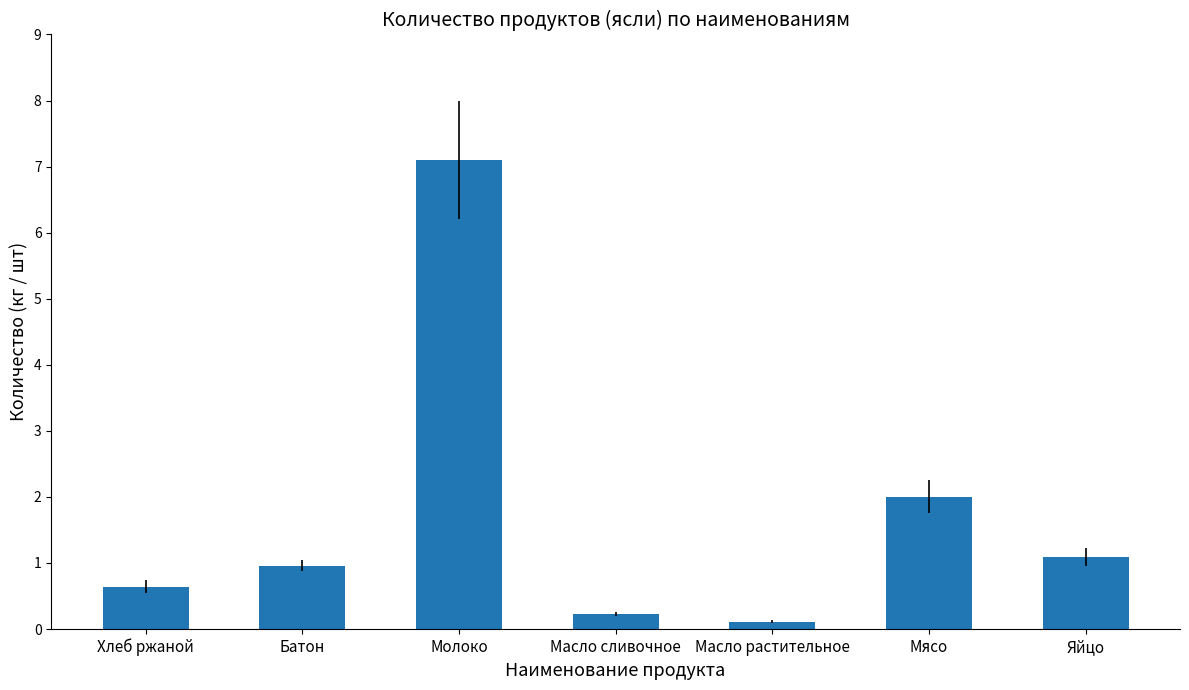

Between Молоко and Хлеб ржаной, which is larger?

Молоко